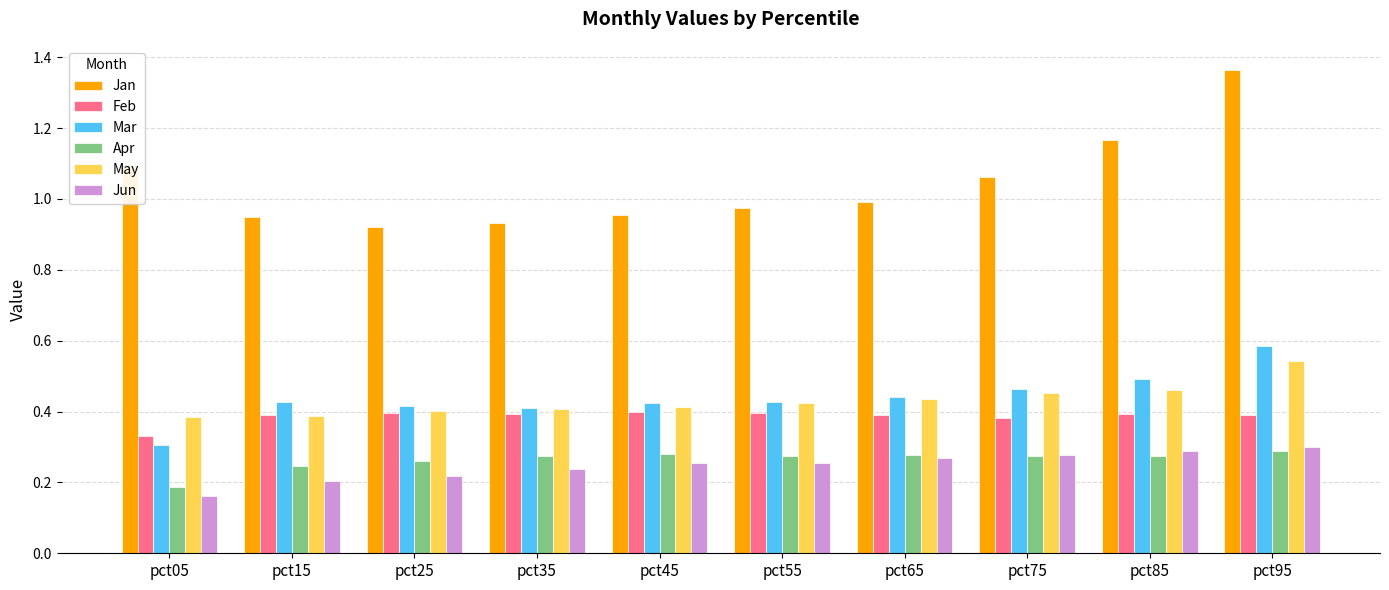

Rank the series at pct85 from lowest to highest value.

Apr, Jun, Feb, May, Mar, Jan